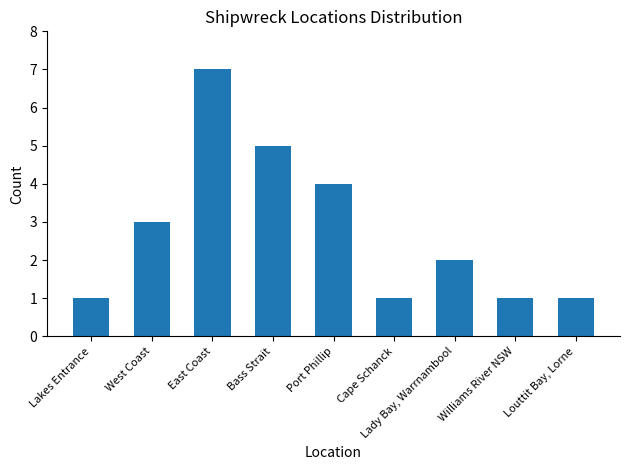

Which label corresponds to the largest value in the chart?

East Coast